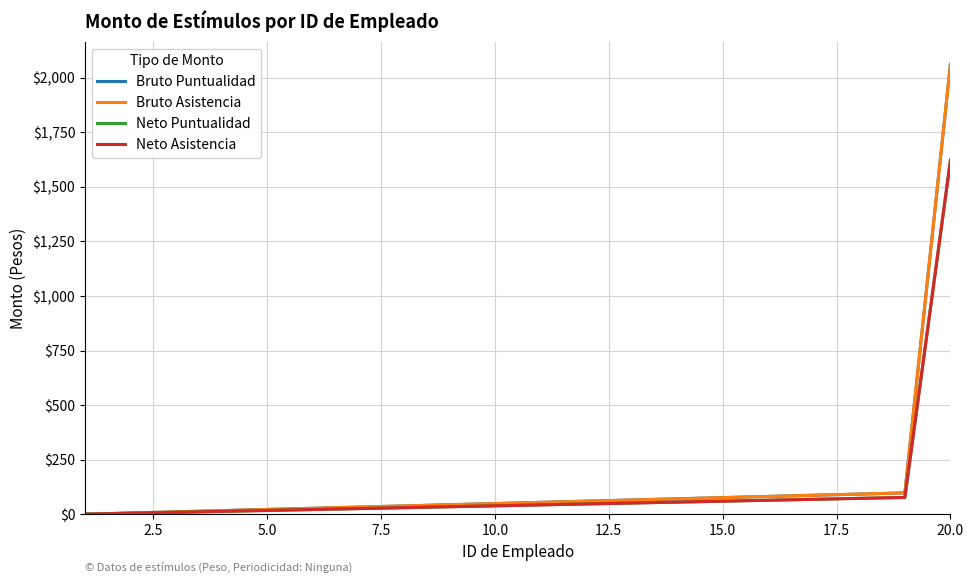

Does the chart display data point markers on the line(s)?

No